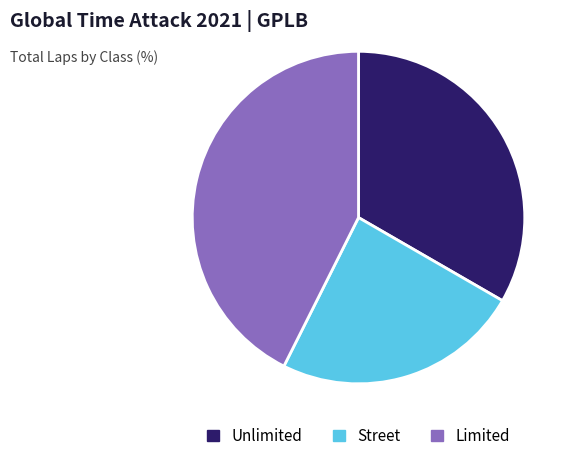

Is there a majority slice in this chart?

No